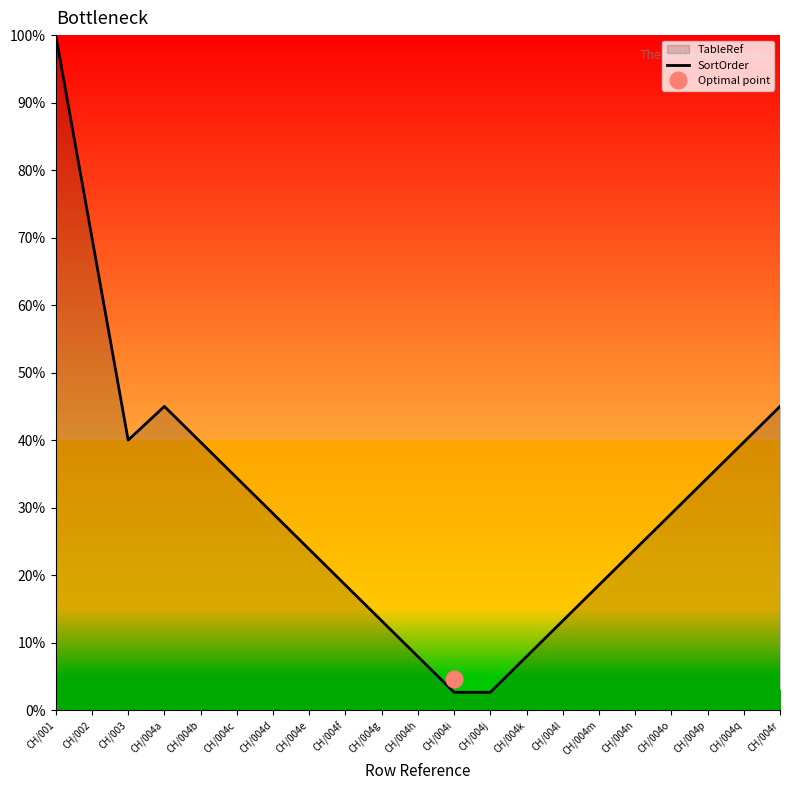

Reading left to right, list all the values displayed in this chart.

100.0	70.0	40.0	45.0	39.7	34.4	29.1	23.8	18.5	13.2	7.9	2.6	2.6	7.9	13.2	18.5	23.8	29.1	34.4	39.7	45.0